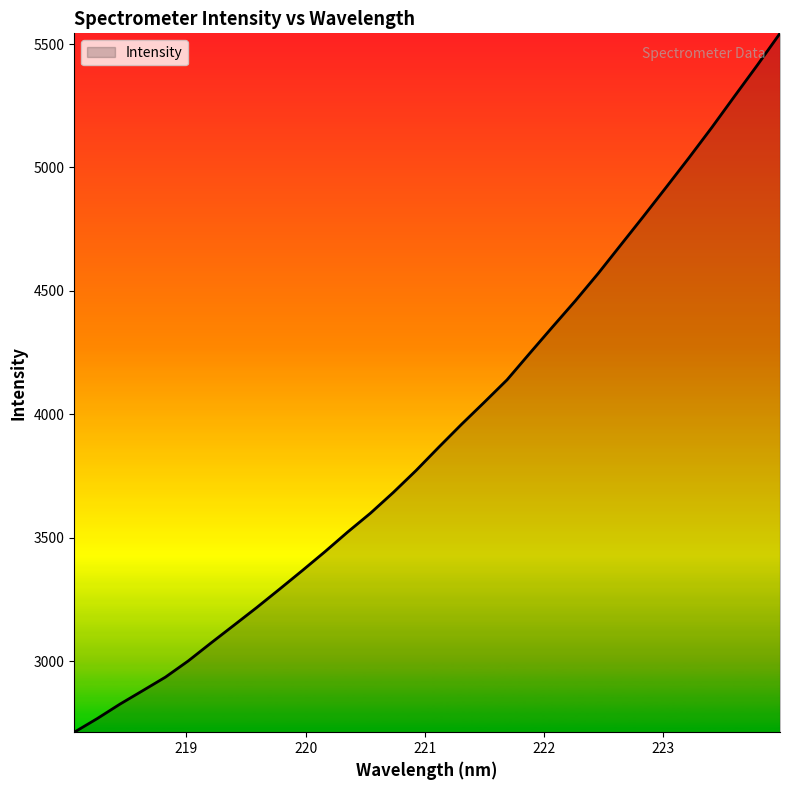

What is the minimum value shown in the chart?

2711.6